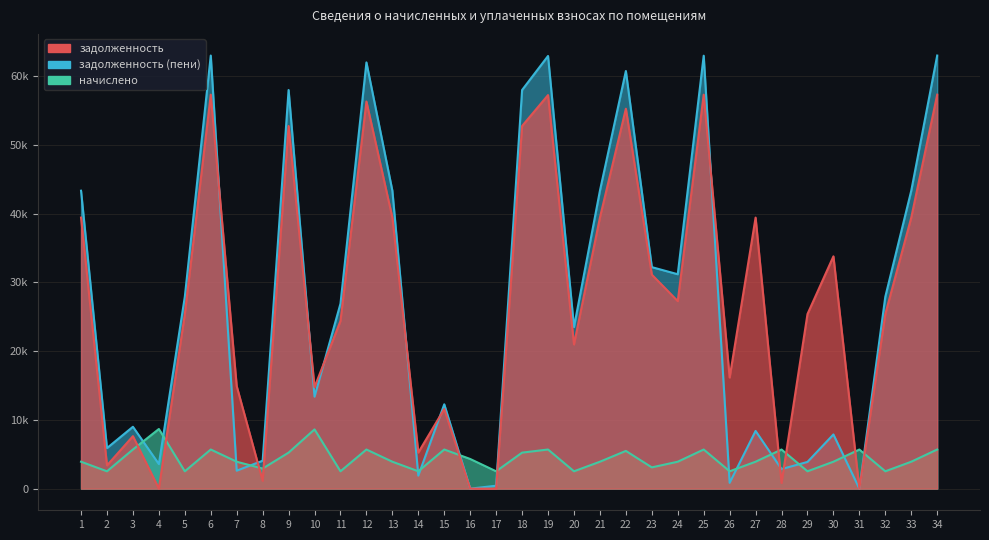

What is the sum of all задолженность (пени) values?

910105.8